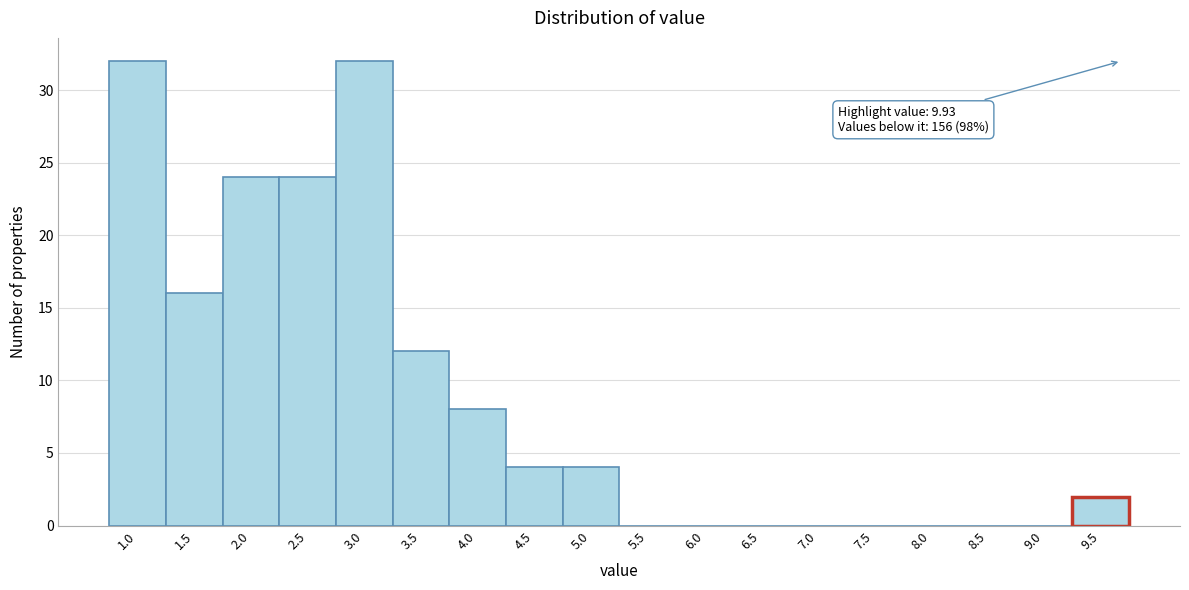

Reading left to right, extract all data points from this chart.

1.0=32	1.5=16	2.0=24	2.5=24	3.0=32	3.5=12	4.0=8	4.5=4	5.0=4	5.5=0	6.0=0	6.5=0	7.0=0	7.5=0	8.0=0	8.5=0	9.0=0	9.5=2